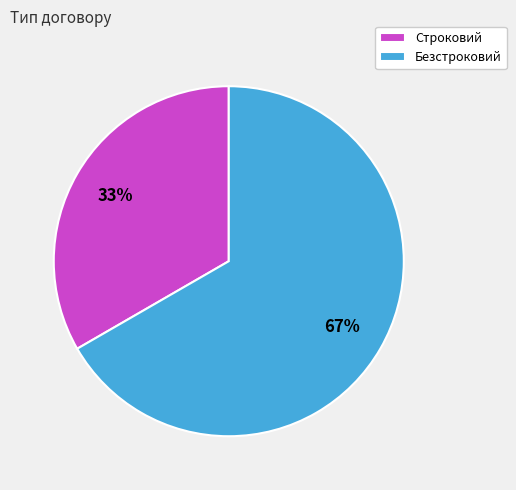

Which slice is the largest?

Безстроковий